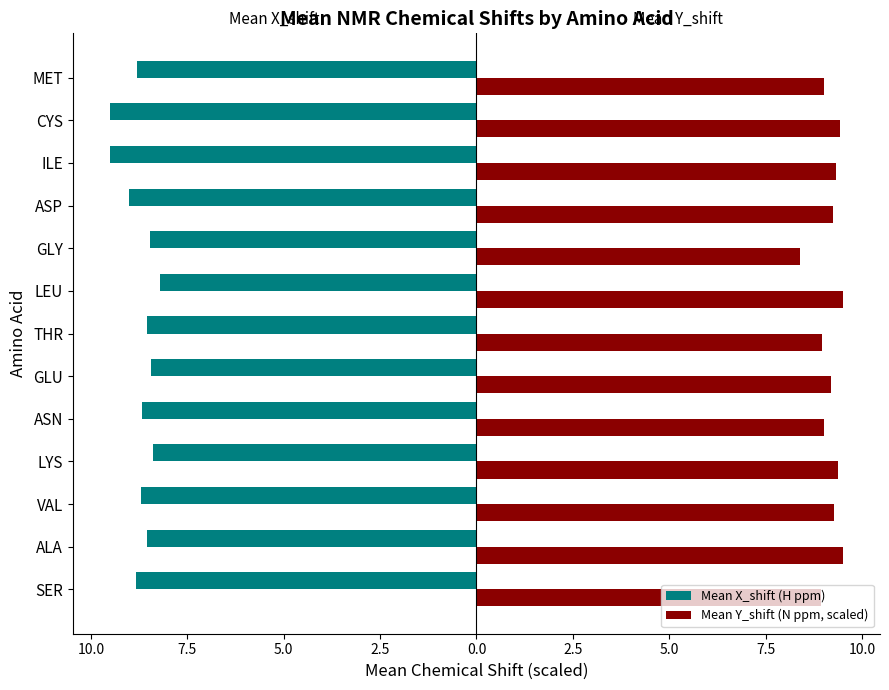

What are all the series names shown in the legend?

Mean X_shift (H ppm), Mean Y_shift (N ppm, scaled)